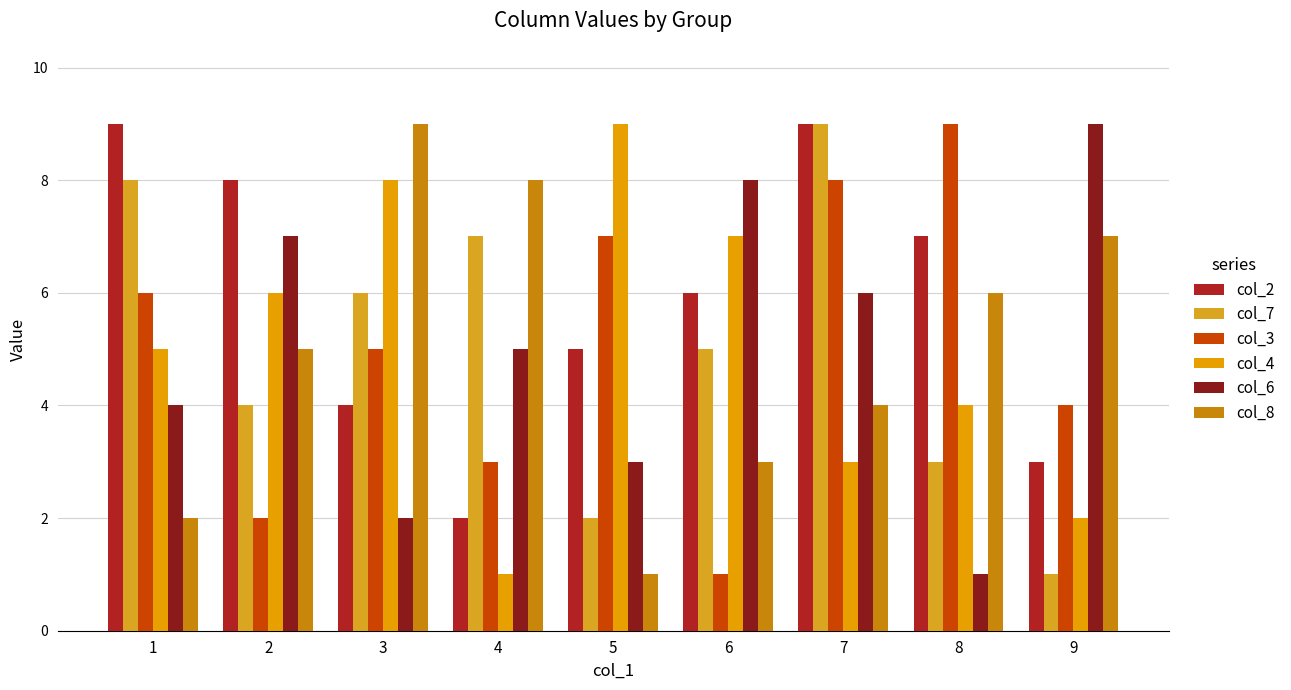

Which category has the highest value across all series?

1